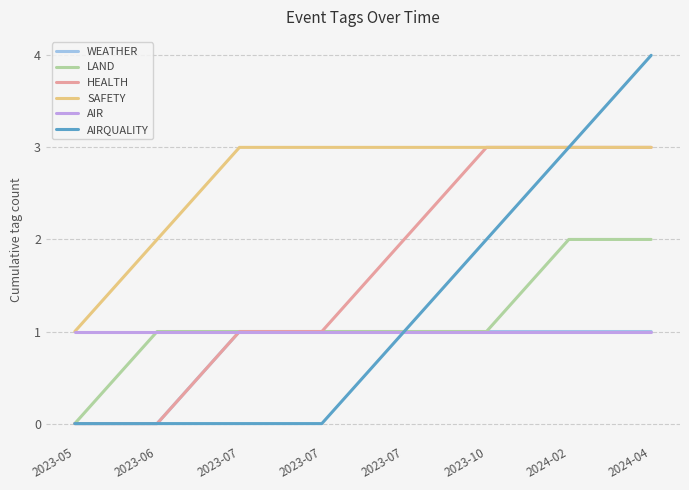

At which category is the sum across all series the highest?

2024-04